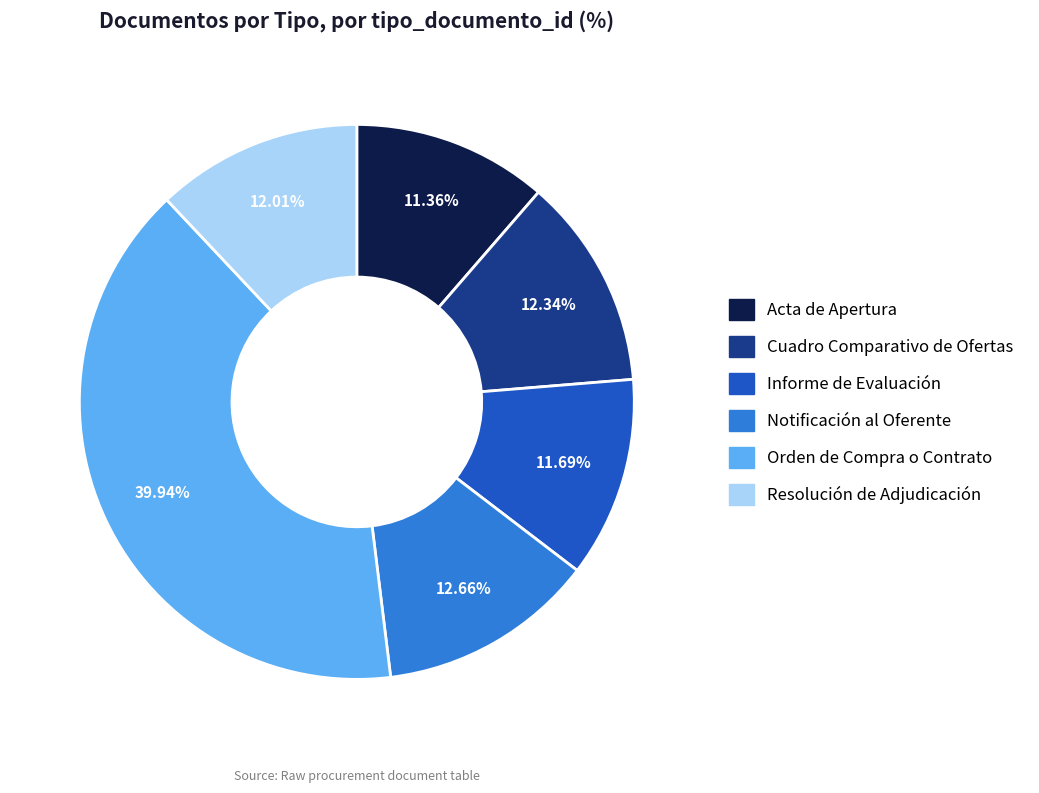

Combined, do Resolución de Adjudicación and Informe de Evaluación account for over 50%?

No